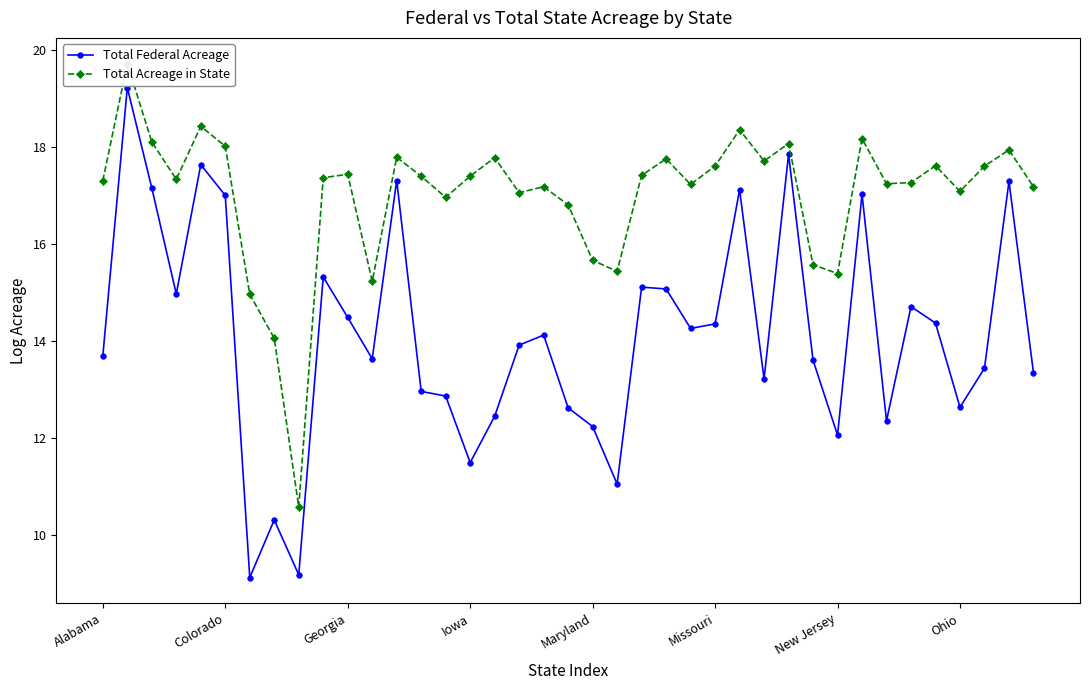

True or false: Total Federal Acreage has more than 1 points higher than both neighbors.

True